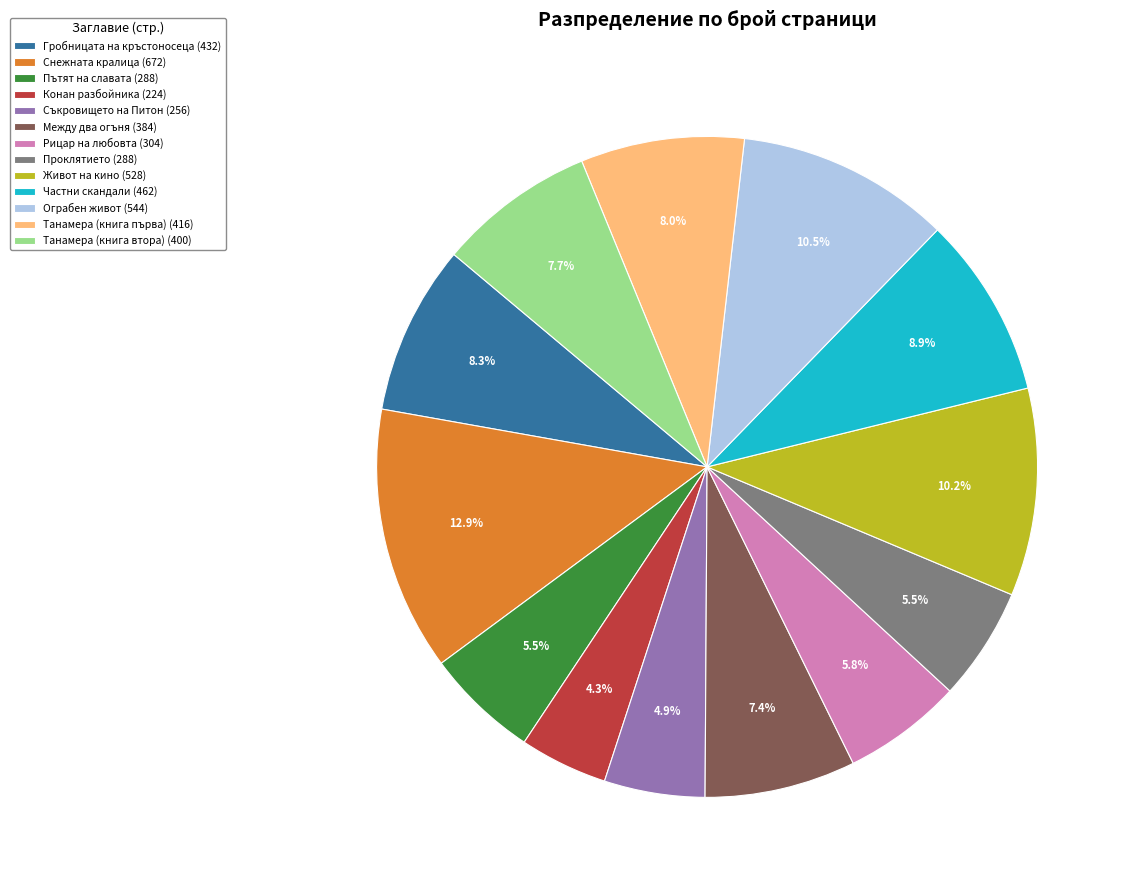

What percentage is NOT represented by Живот на кино?

89.8%